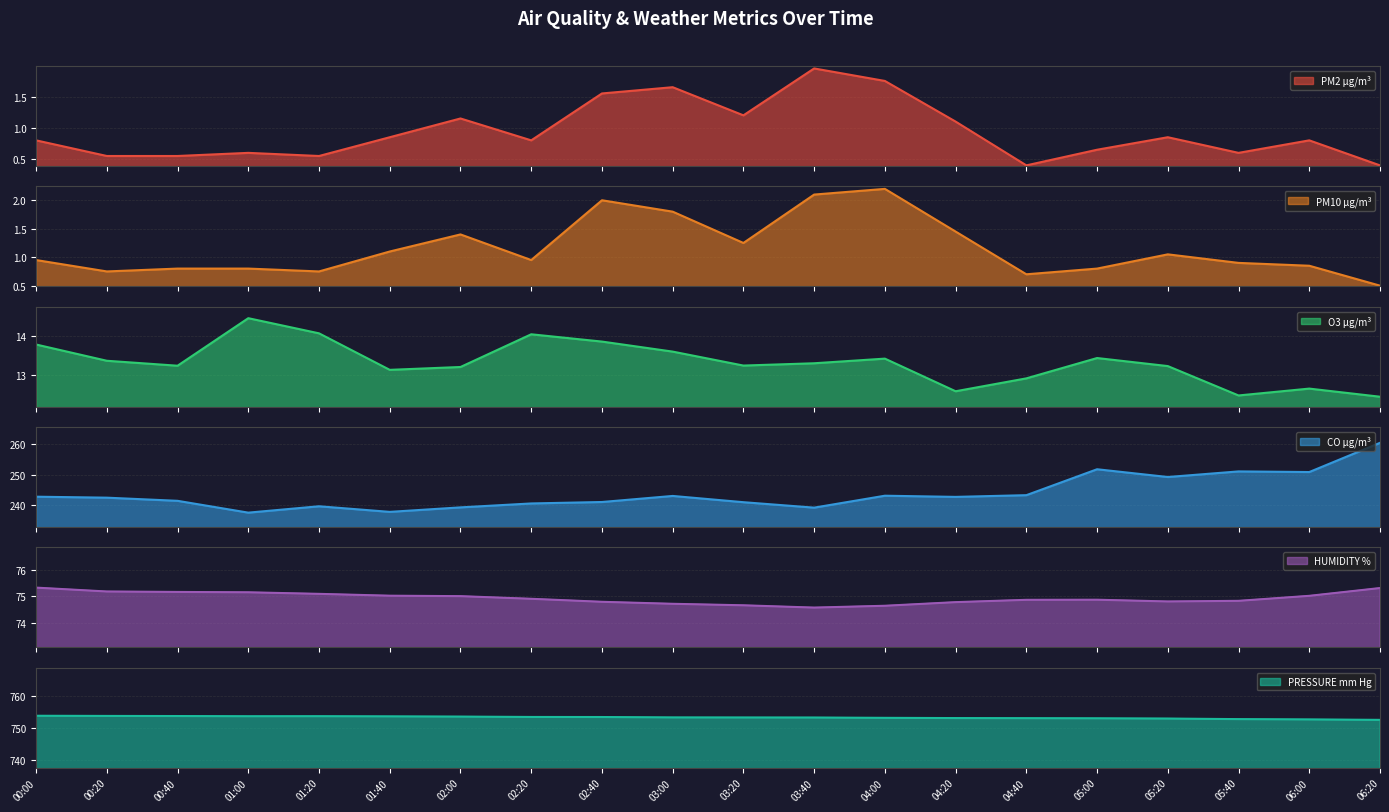

What is the average value of the PM2 µg/m³ series?

0.9